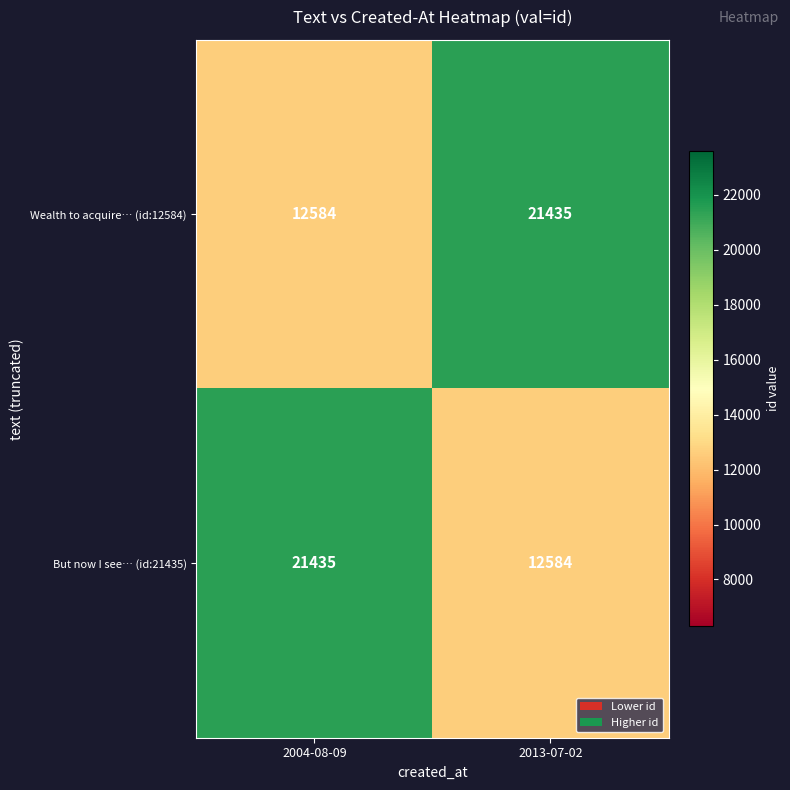

At which label is Wealth to acquire… (id:12584) closest to 17009?

2004-08-09